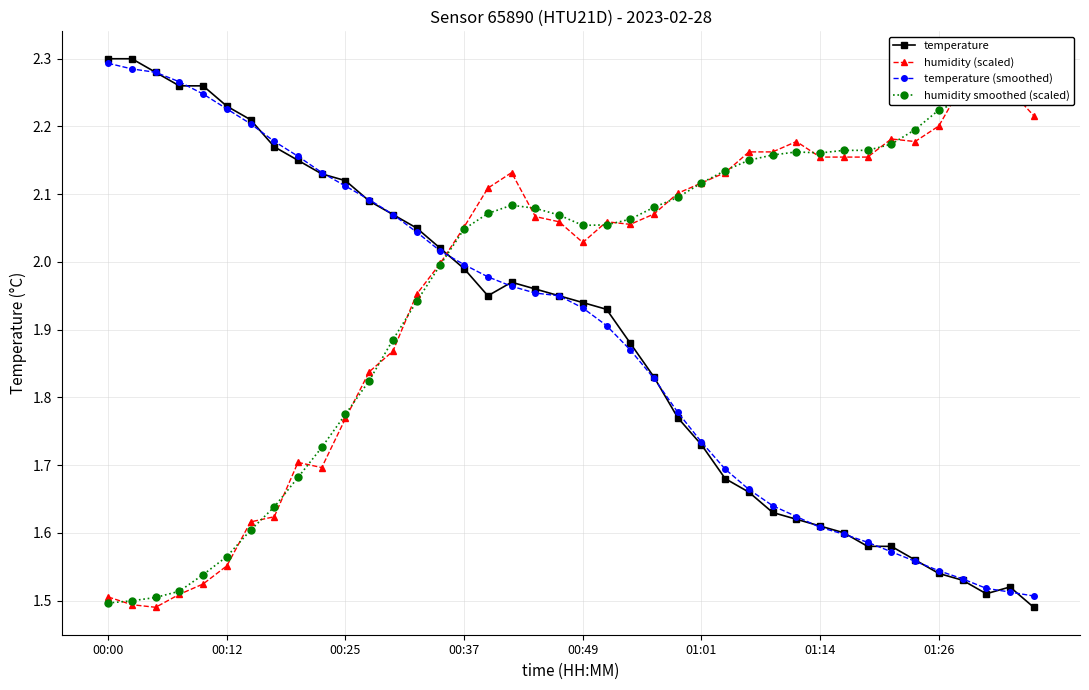

Reading right to left, what are all the values shown in this chart?

temperature: 1.5	1.5	1.5	1.5	1.5	1.6	1.6	1.6	1.6	1.6	1.6	1.6	1.7	1.7	1.7	1.8	1.8	1.9	1.9	1.9	1.9	2.0	2.0	1.9	2.0	2.0	2.0	2.1	2.1	2.1	2.1	2.1	2.2	2.2	2.2	2.3	2.3	2.3	2.3	2.3
humidity (scaled): 2.2	2.3	2.3	2.3	2.2	2.2	2.2	2.2	2.2	2.2	2.2	2.2	2.2	2.1	2.1	2.1	2.1	2.1	2.1	2.0	2.1	2.1	2.1	2.1	2.1	2.0	2.0	1.9	1.8	1.8	1.7	1.7	1.6	1.6	1.6	1.5	1.5	1.5	1.5	1.5
temperature (smoothed): 1.5	1.5	1.5	1.5	1.5	1.6	1.6	1.6	1.6	1.6	1.6	1.6	1.7	1.7	1.7	1.8	1.8	1.9	1.9	1.9	1.9	2.0	2.0	2.0	2.0	2.0	2.0	2.1	2.1	2.1	2.1	2.2	2.2	2.2	2.2	2.2	2.3	2.3	2.3	2.3
humidity smoothed (scaled): 2.3	2.3	2.2	2.2	2.2	2.2	2.2	2.2	2.2	2.2	2.2	2.2	2.2	2.1	2.1	2.1	2.1	2.1	2.1	2.1	2.1	2.1	2.1	2.1	2.0	2.0	1.9	1.9	1.8	1.8	1.7	1.7	1.6	1.6	1.6	1.5	1.5	1.5	1.5	1.5